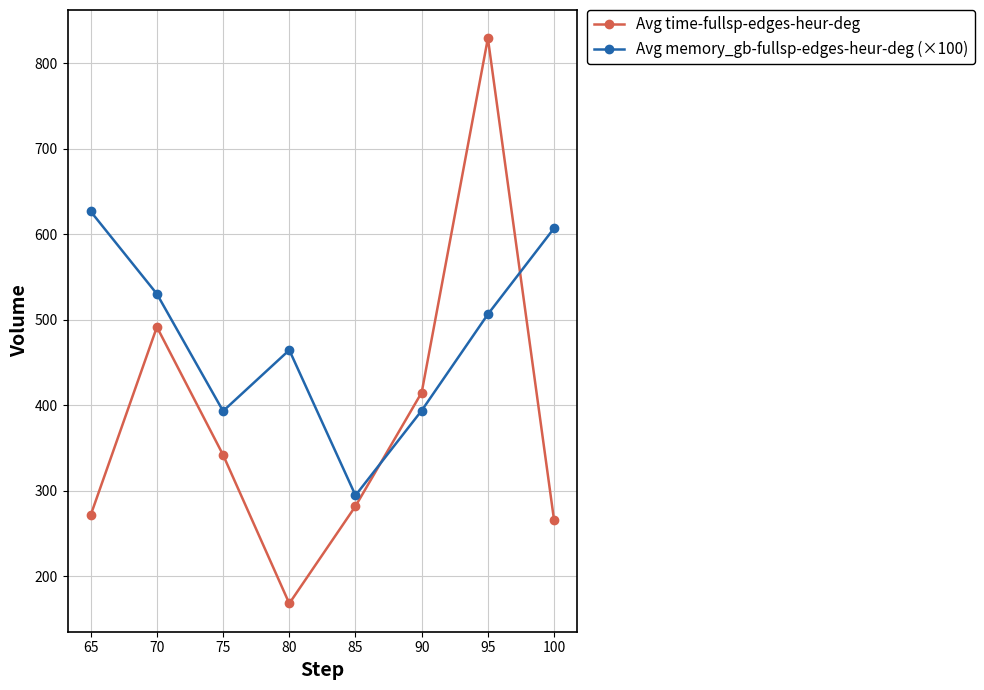

List the series in order of their peak value, highest first.

Avg time-fullsp-edges-heur-deg, Avg memory_gb-fullsp-edges-heur-deg (×100)